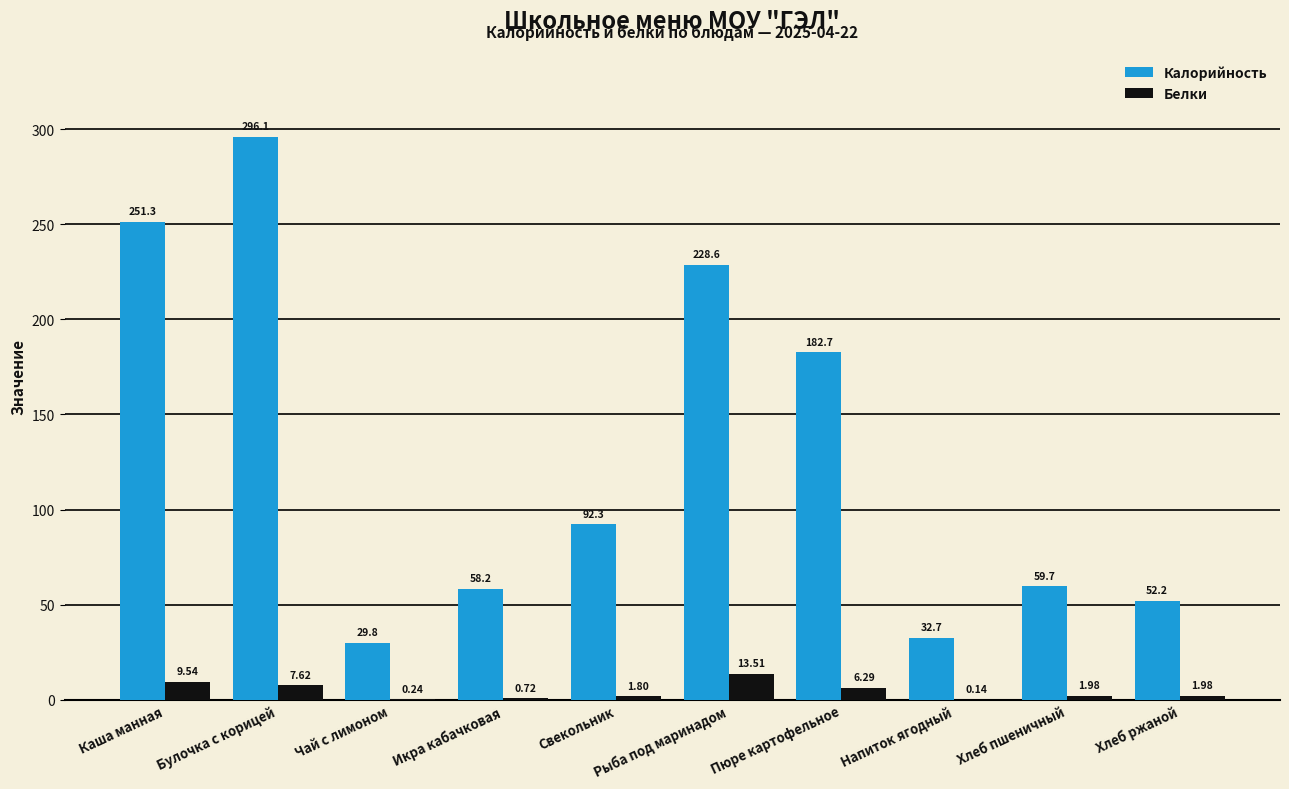

At which category does the chart reach its peak across all series?

Булочка с корицей